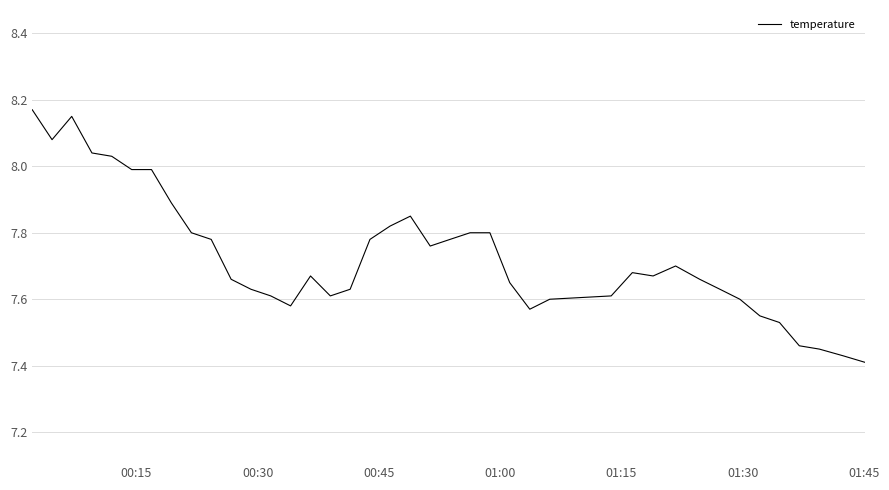

How many lines are shown in the chart?

1